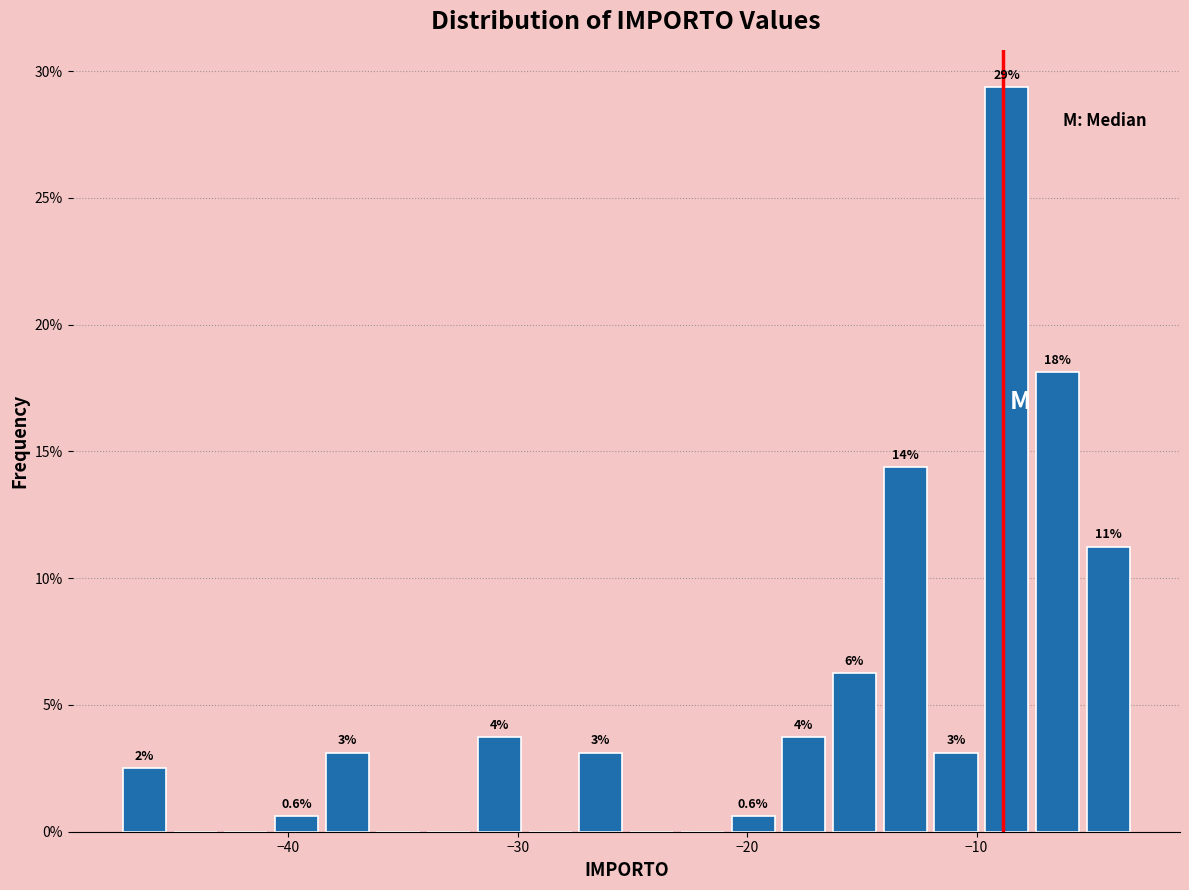

Read against the x-axis, roughly where is the centre of the tallest bar?

-9